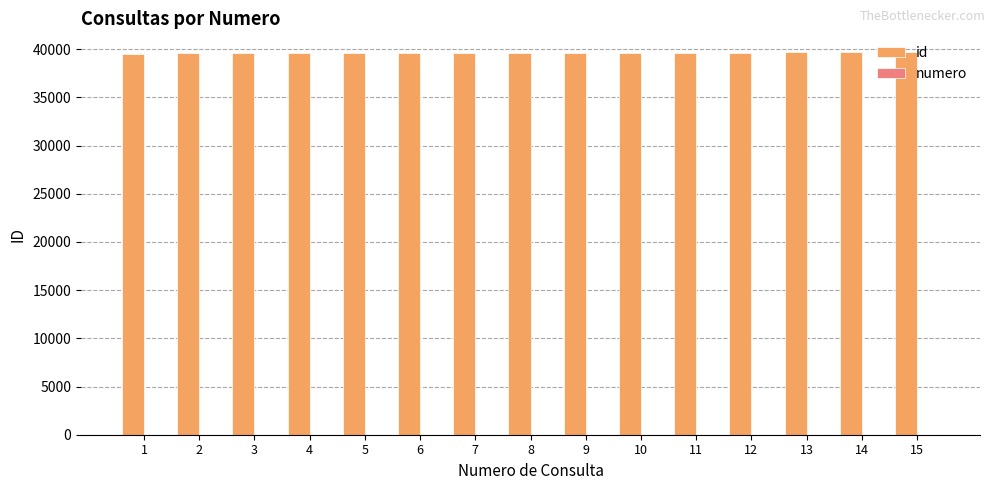

What is the approximate value of id at 10, to the nearest 5?

39590